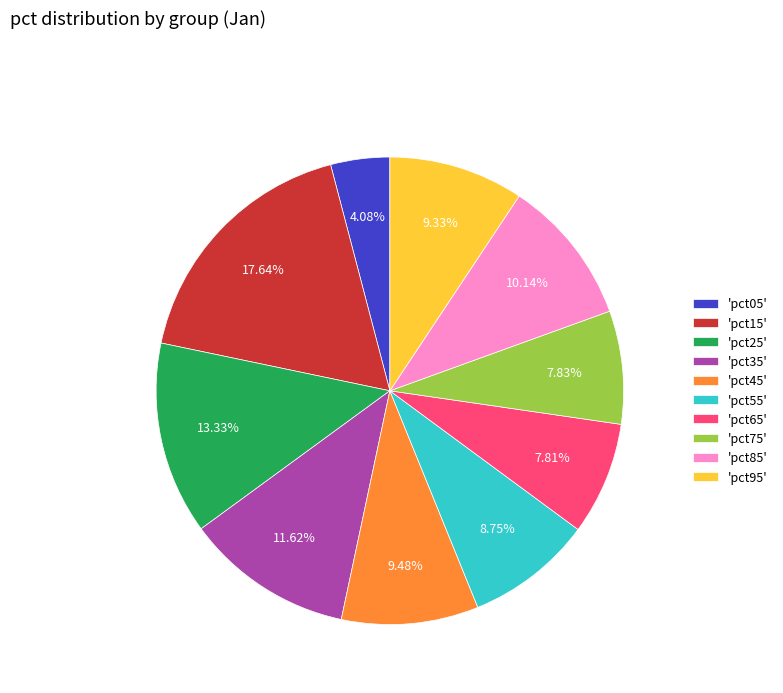

Do 'pct55' and 'pct15' together represent more than half of the pie?

No